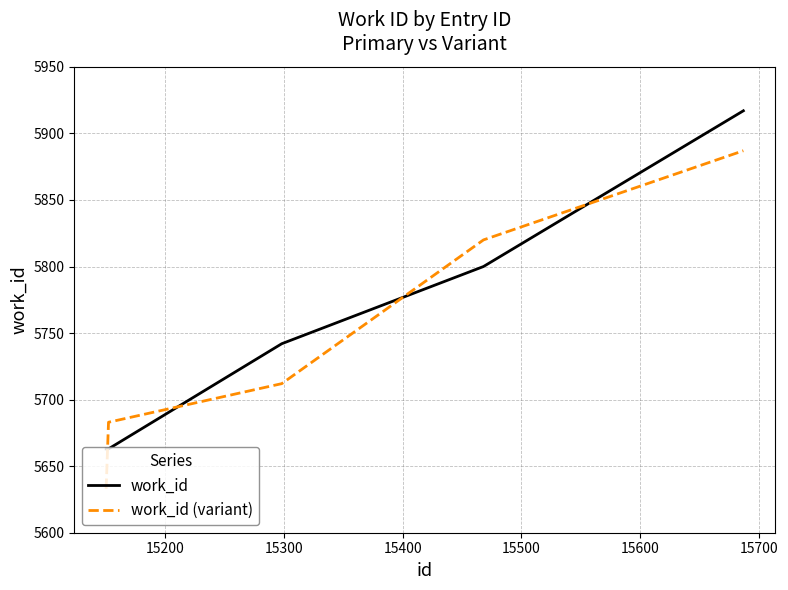

How many times do work_id (variant) and work_id cross each other?

4